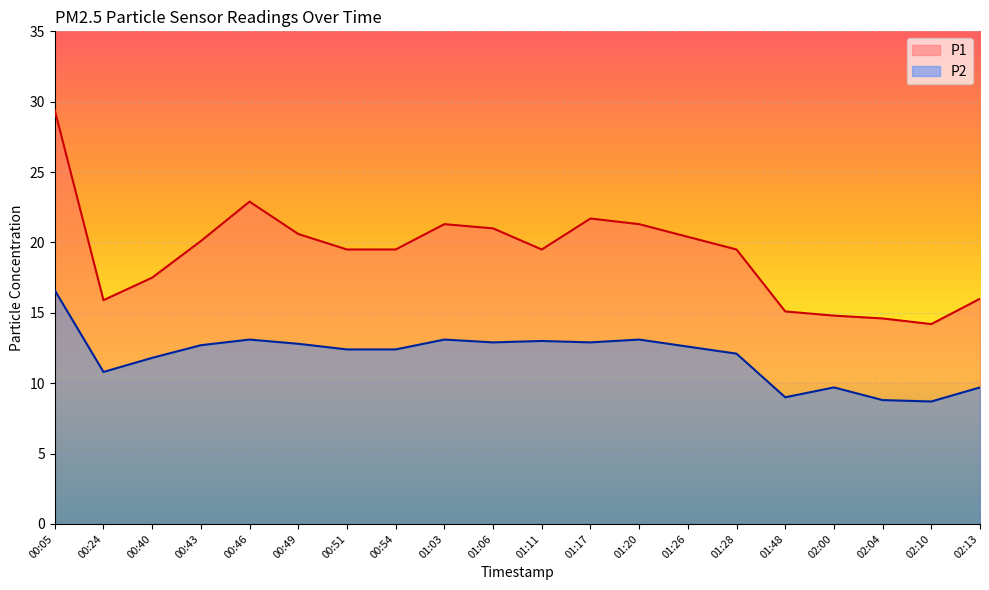

True or false: P2 and P1 intersect in this chart.

False